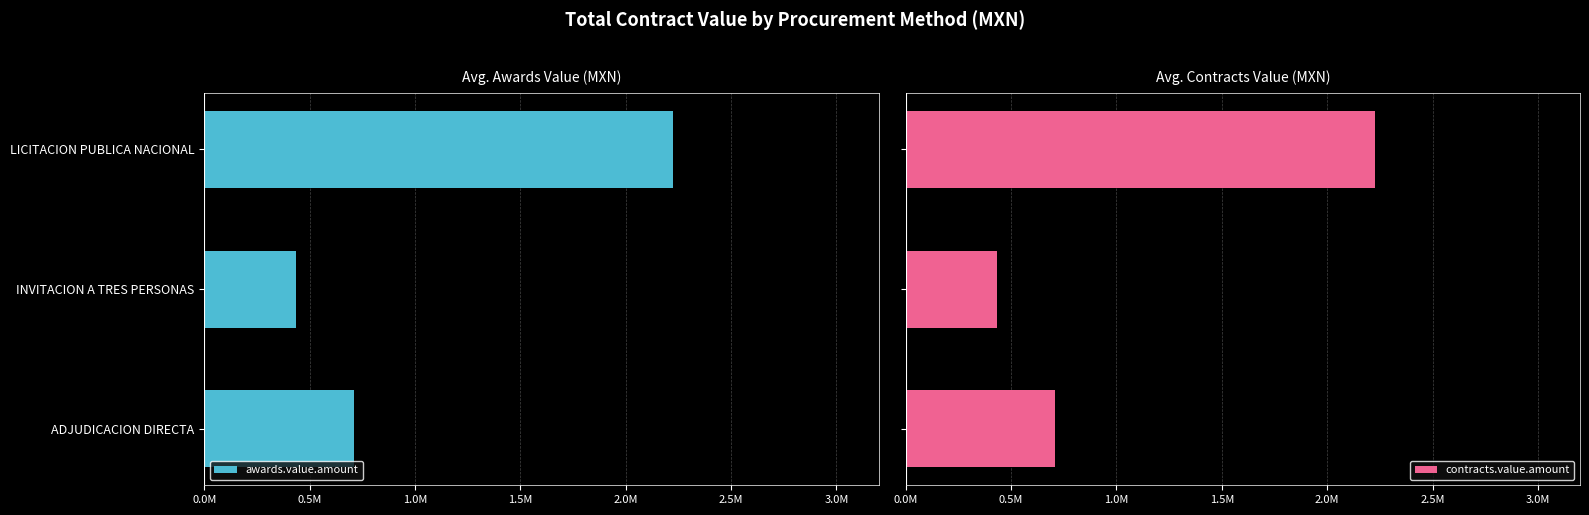

True or false: awards.value.amount has a value of -3636673.4 at LICITACION PUBLICA NACIONAL.

False